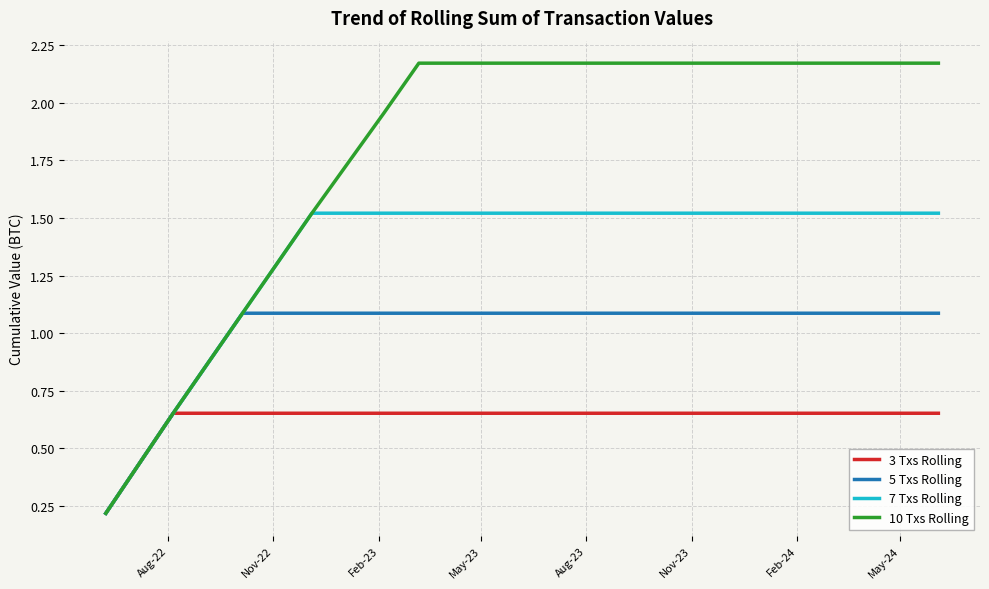

Which series has the largest range (max minus min)?

10 Txs Rolling